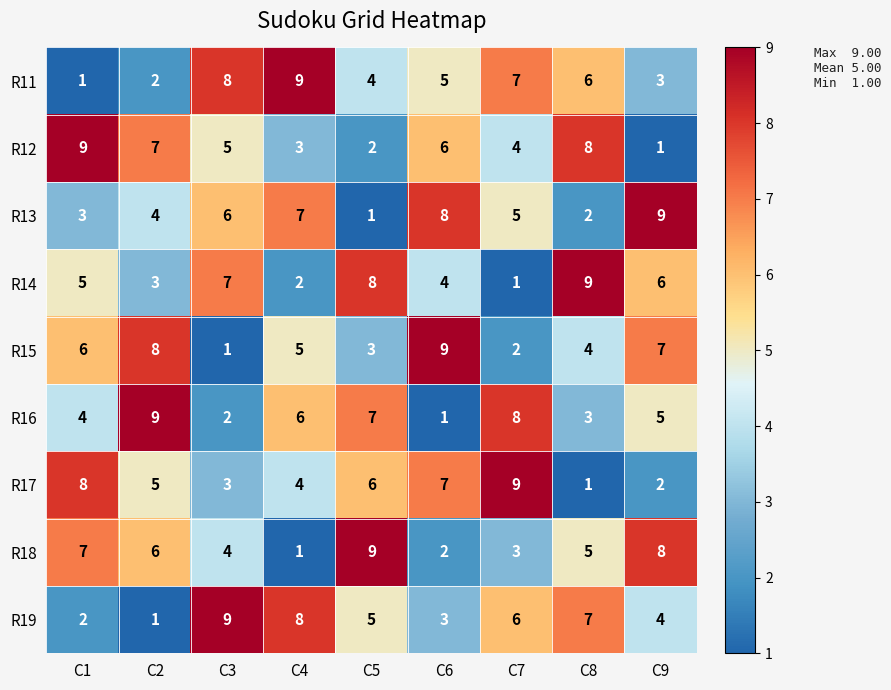

Is the value of R15 at C9 greater than the value of R17 at C8?

Yes